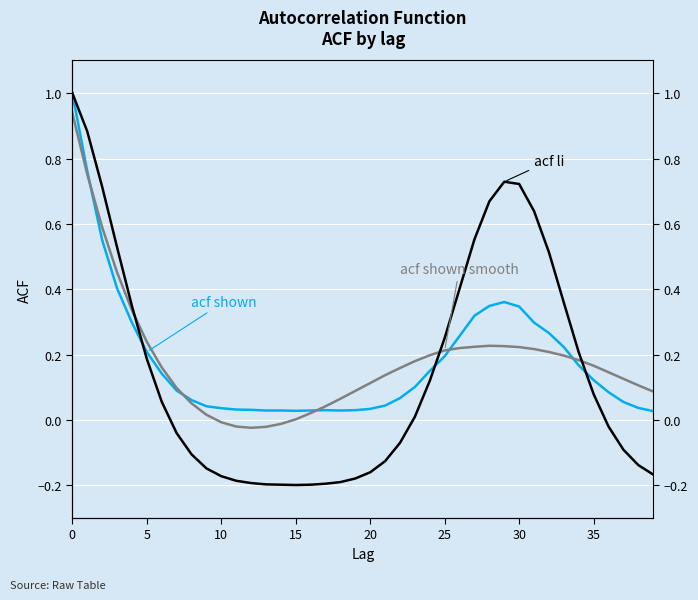

True or false: acf shown has a value of 0.3 at 31.

True